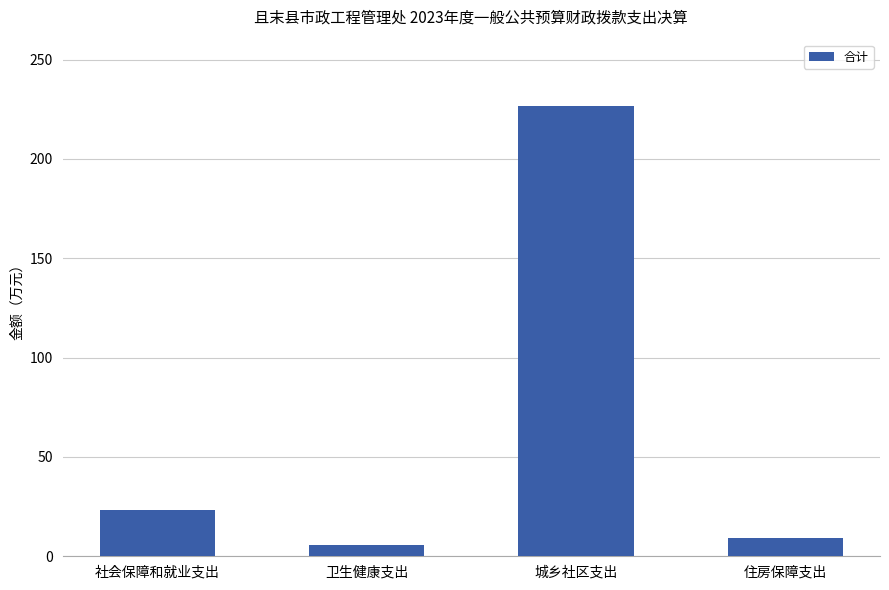

Which has a higher value, 城乡社区支出 or 社会保障和就业支出?

城乡社区支出